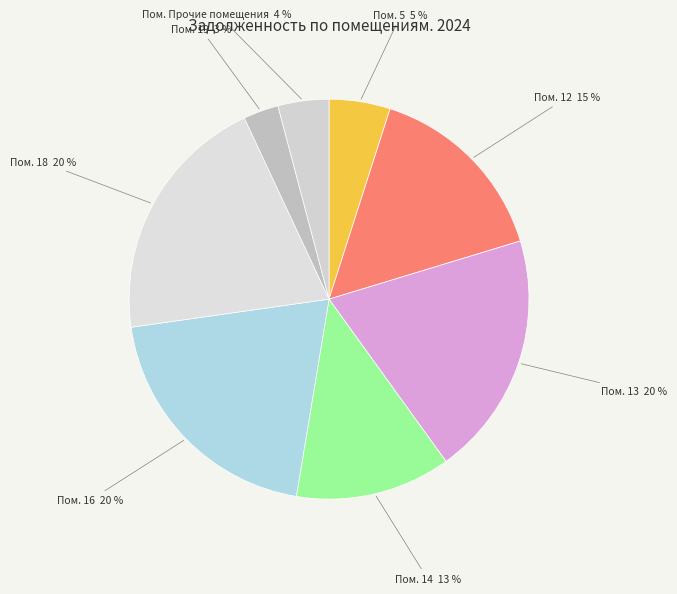

Which slice is the smallest?

Пом. 19 3 %